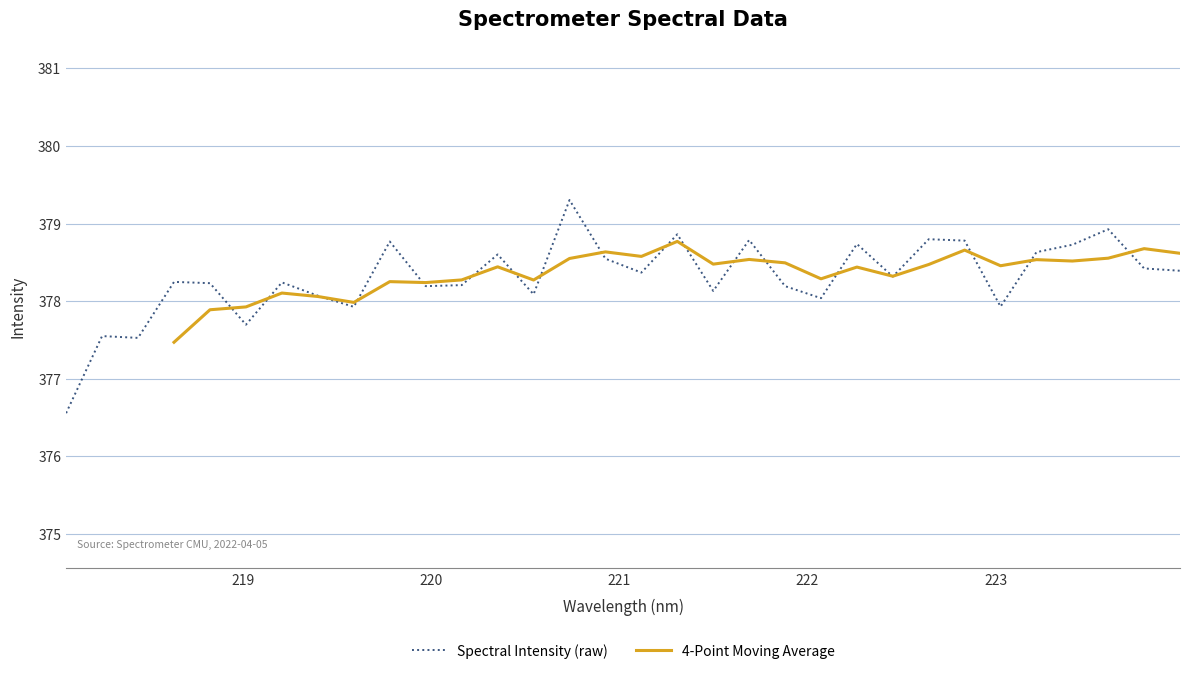

What is the sum of the values at 219.2067 and 221.1174?

756.6